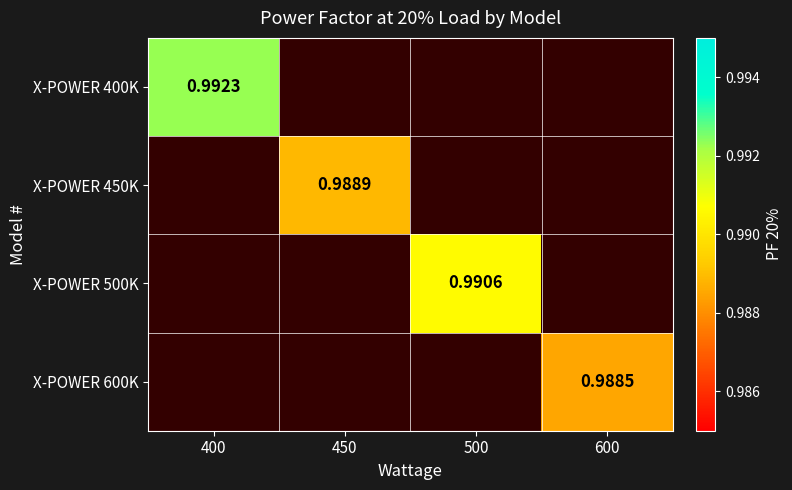

Which series has the widest spread of values?

X-POWER 400K